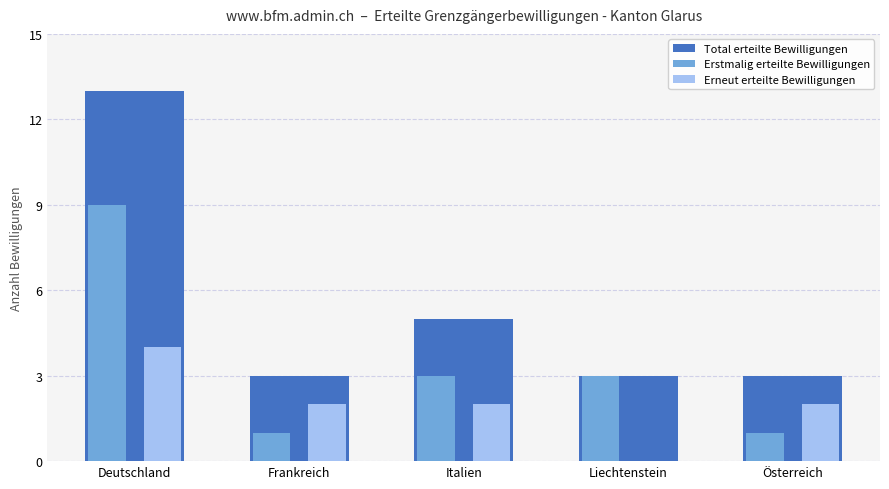

Read the Total erteilte Bewilligungen value at Liechtenstein, to the nearest 5.

5